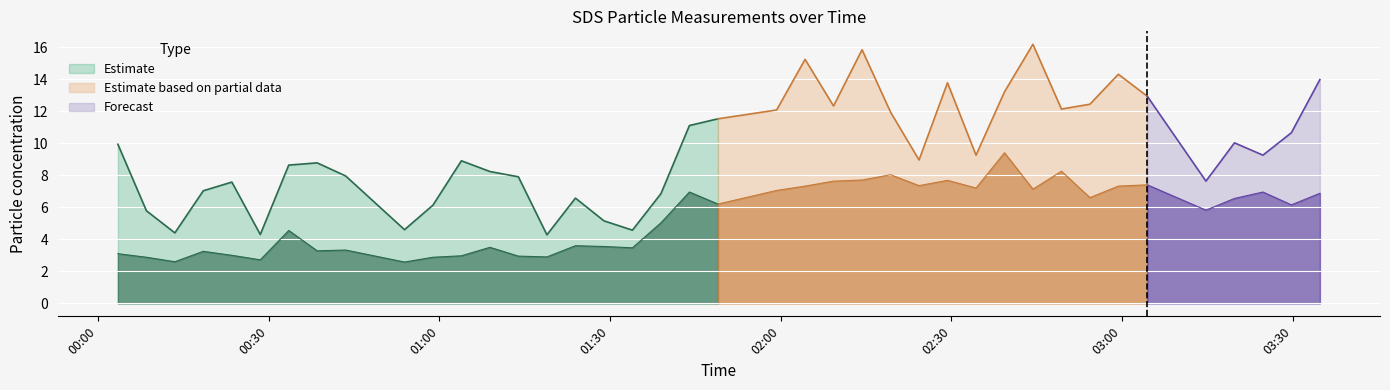

Which label corresponds to the largest value in the chart?

2022/04/28 02:44:19